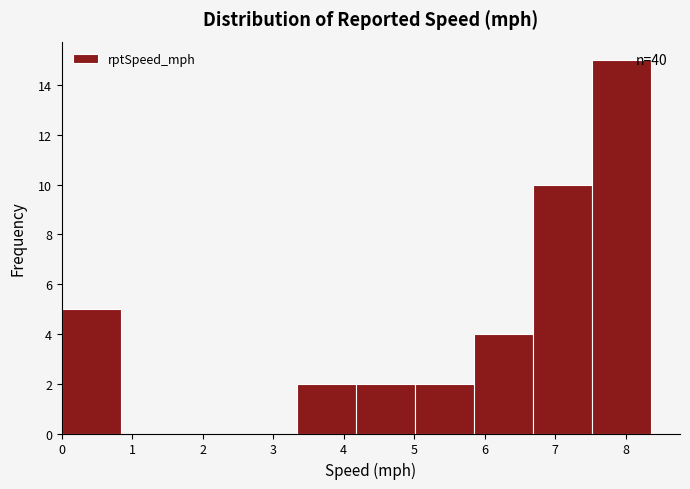

Which range on the x-axis has the tallest bar?

7.5 to 8.4